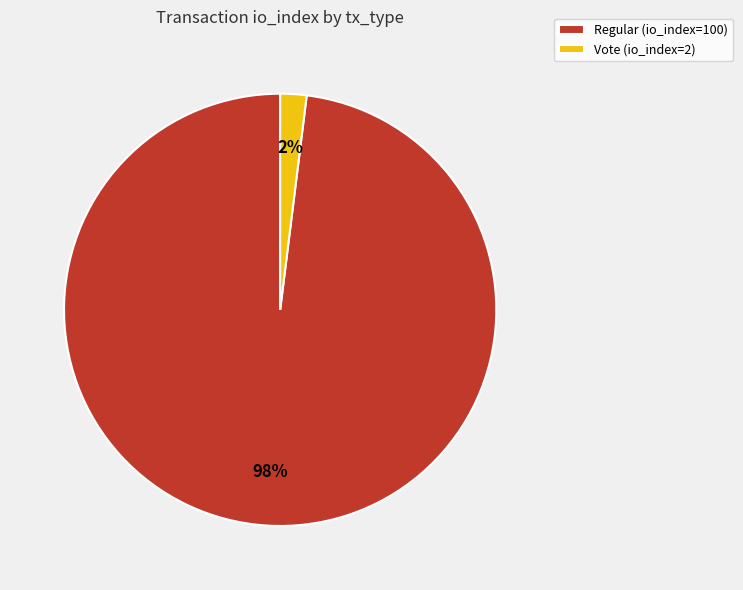

To the nearest percent, what is the combined percentage of Regular (io_index=100) and Vote (io_index=2)?

100%